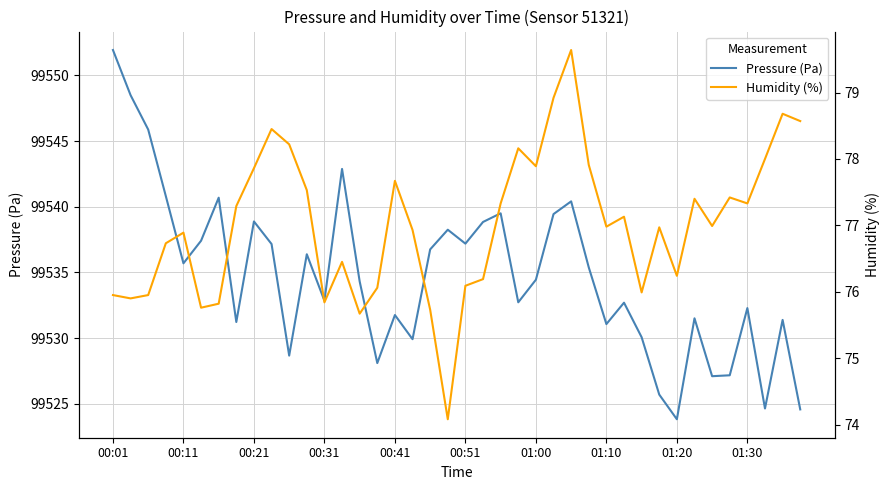

What is the spread (max minus min) of values at 21?

99462.6